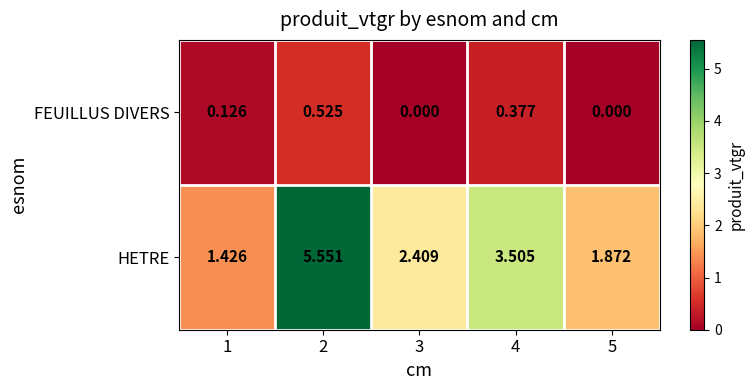

How many categories are shown in the chart?

5